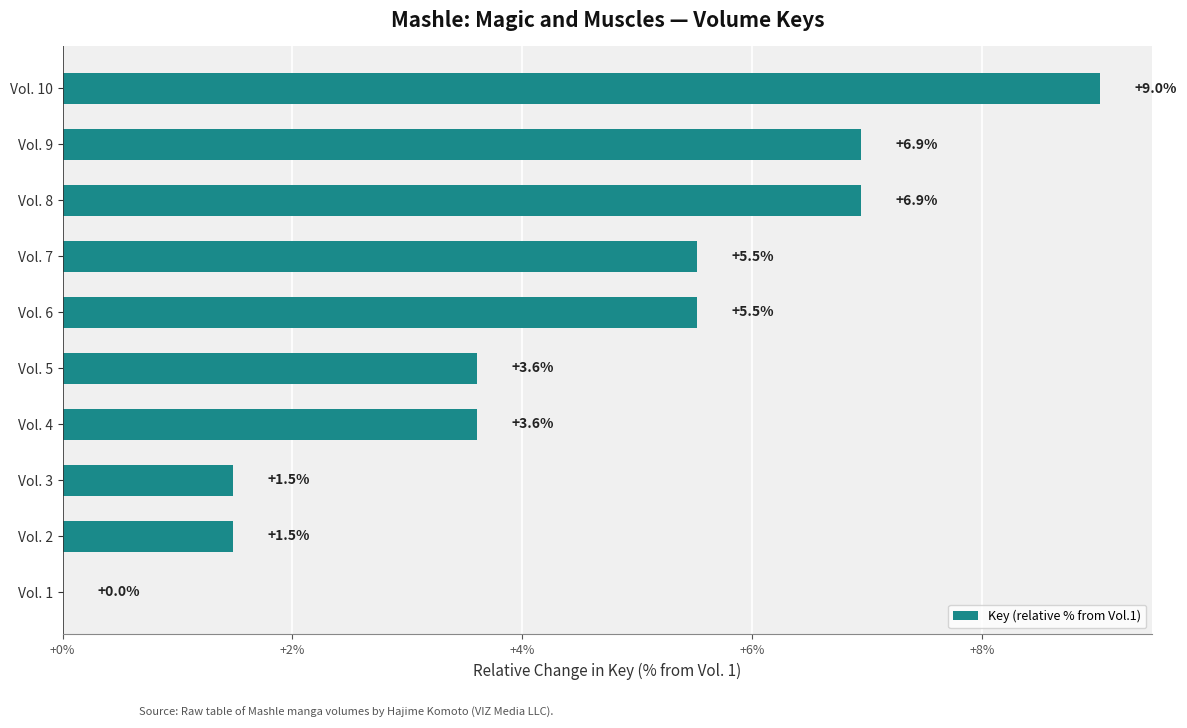

How many values are above zero?

9